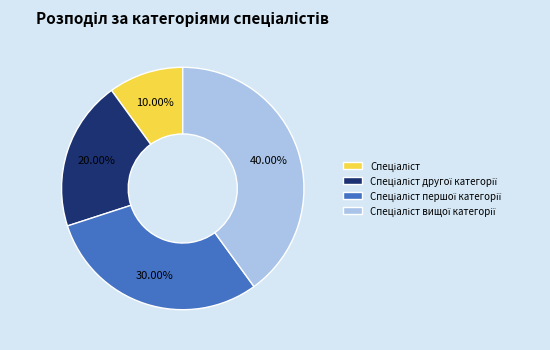

Does any single category account for the majority?

No